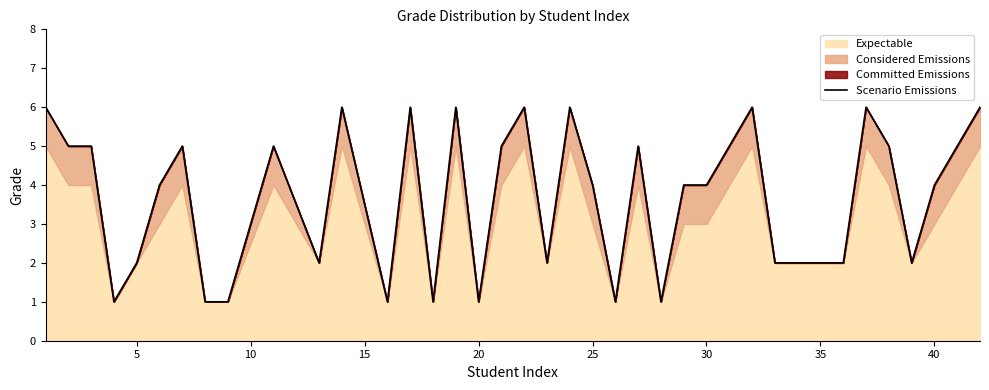

The value at 20 is 2. True or false?

False